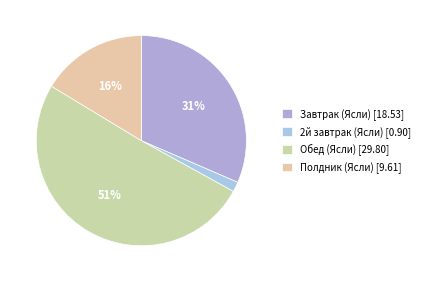

What is the change in value from 2й завтрак (Ясли) to Полдник (Ясли)?

+8.7